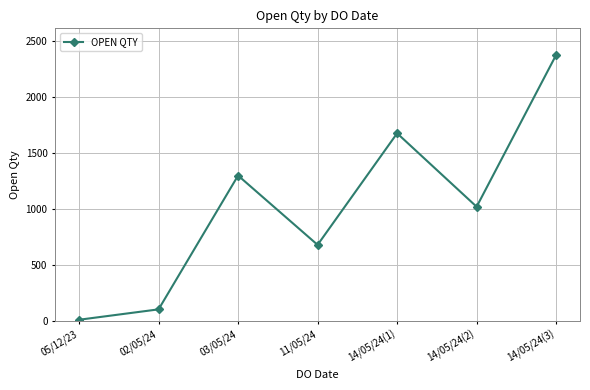

Reading left to right, transcribe all the data shown in this chart.

05/12/23=10	02/05/24=103	03/05/24=1300	11/05/24=680	14/05/24(1)=1678	14/05/24(2)=1021	14/05/24(3)=2379